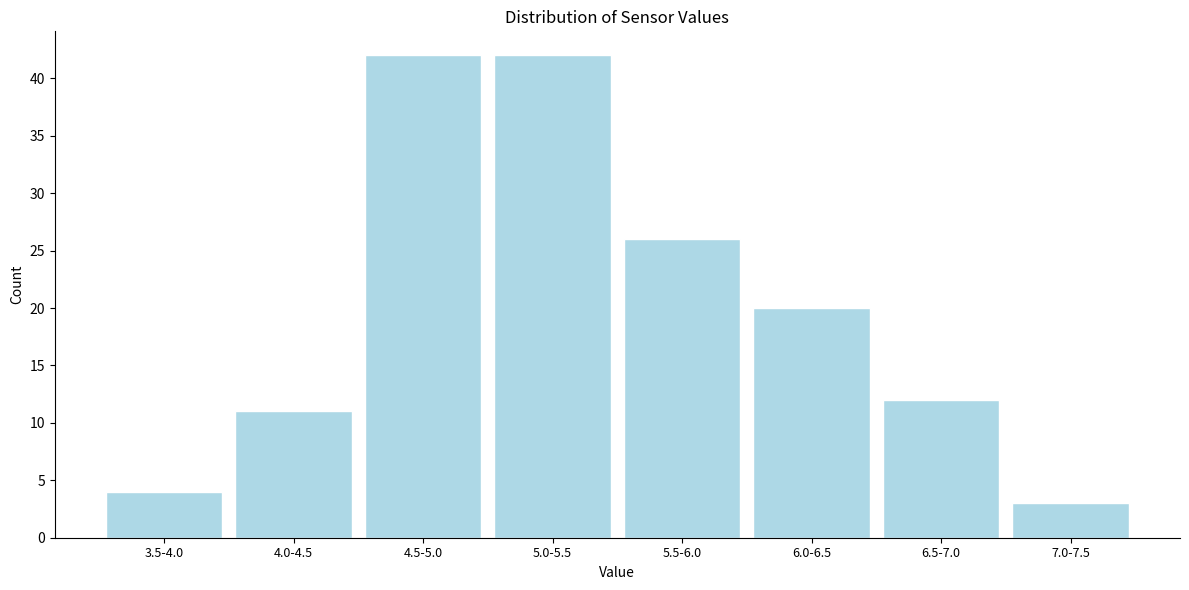

Reading right to left, transcribe all the data shown in this chart.

3	12	20	26	42	42	11	4